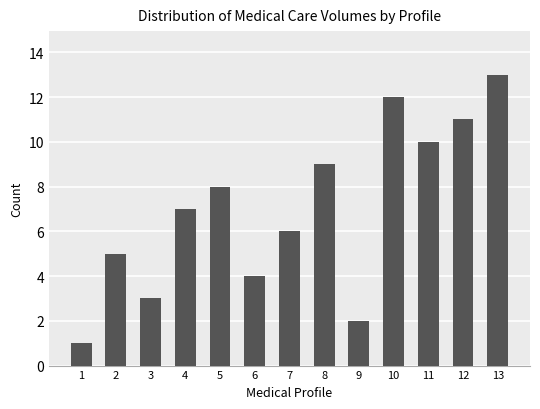

What is the value of the 8th bar from the left?

9